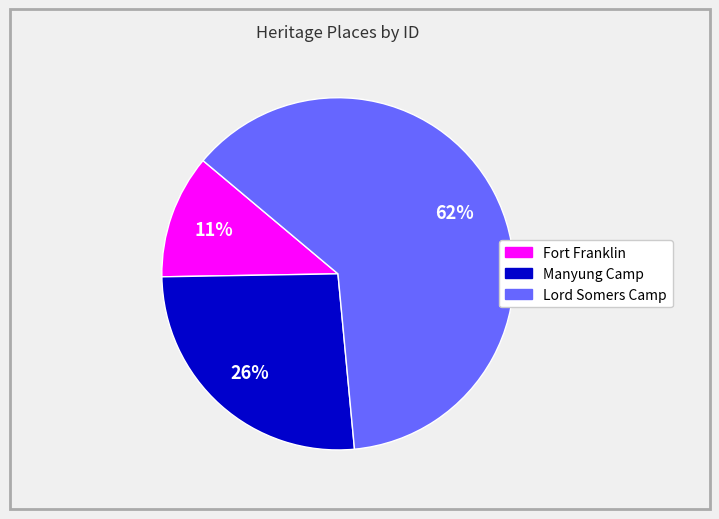

Is there a majority slice in this chart?

Yes